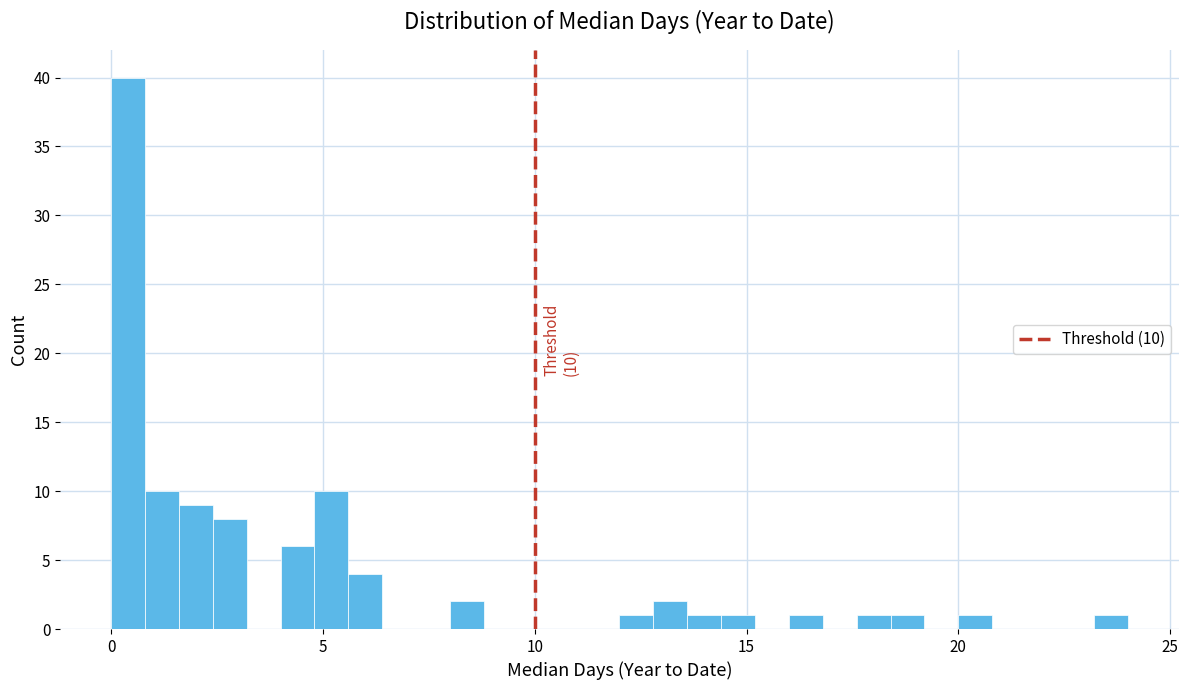

Read against the x-axis, roughly where is the centre of the tallest bar?

0.5